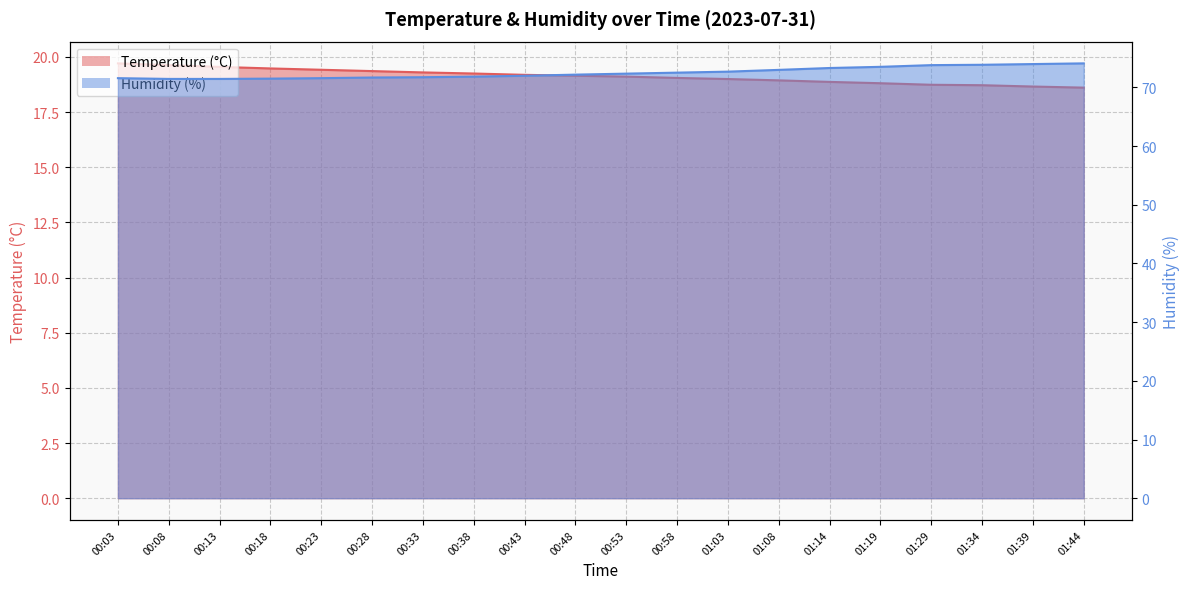

True or false: Humidity (%) and Temperature (°C) intersect in this chart.

False